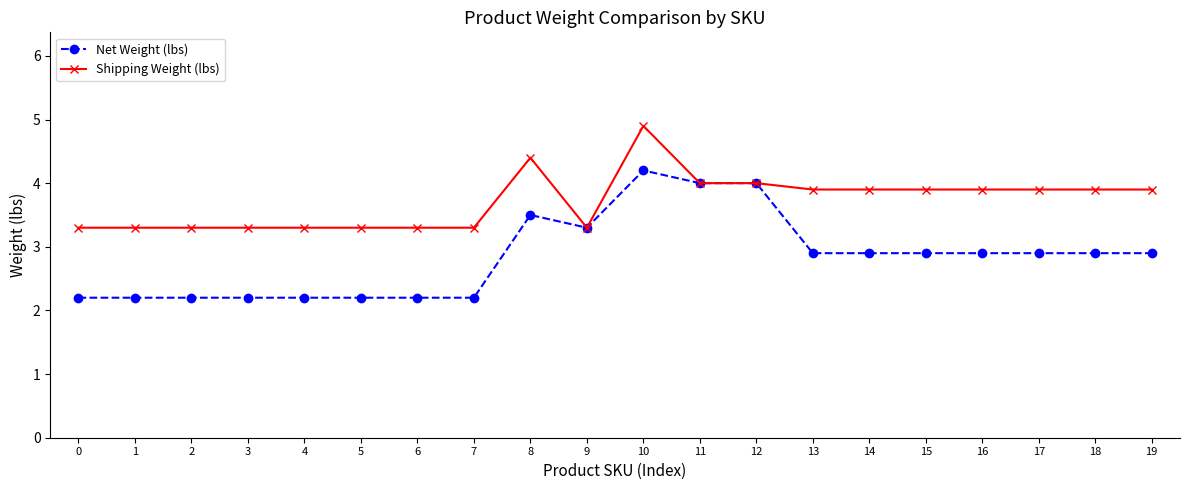

How many lines are shown in the chart?

2